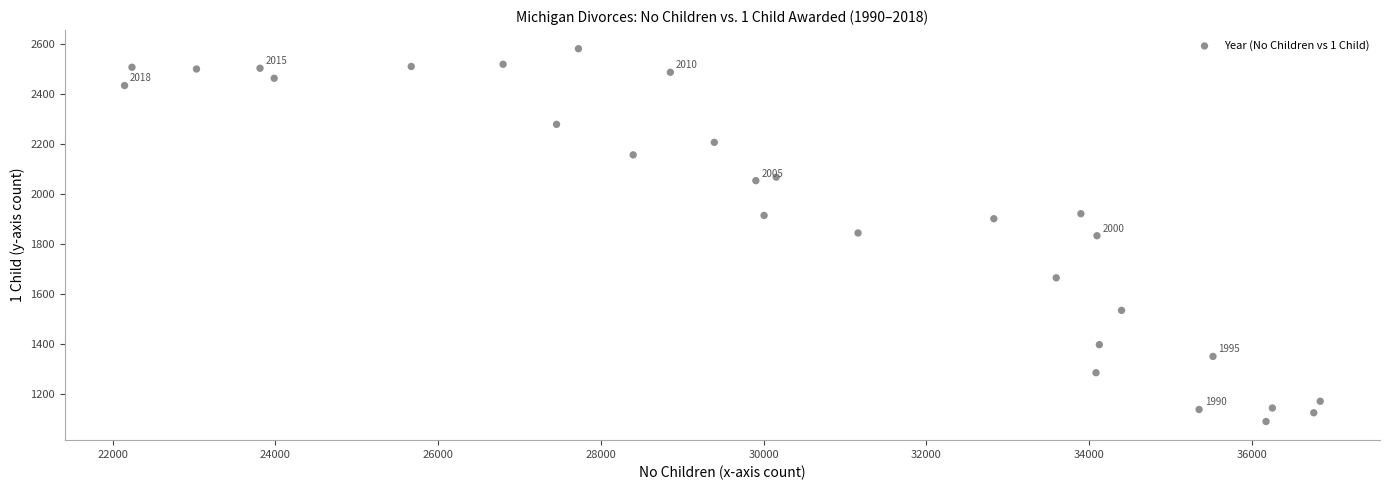

What is the range of X values (max minus min)?

14697